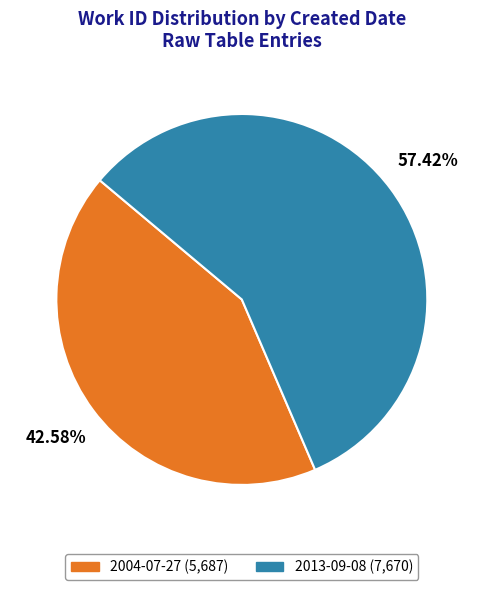

Combined, what portion of the pie is 2004-07-27 and 2013-09-08?

100.0%